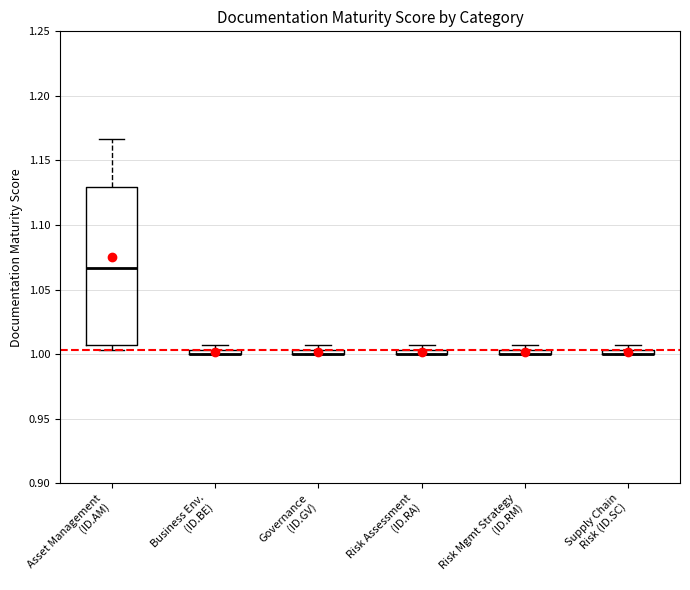

Where is the upper edge of the box for Risk Mgmt Strategy (ID.RM) on the y-axis? The values are not printed on the chart, so give them approximately, as read against the axis.

1.005